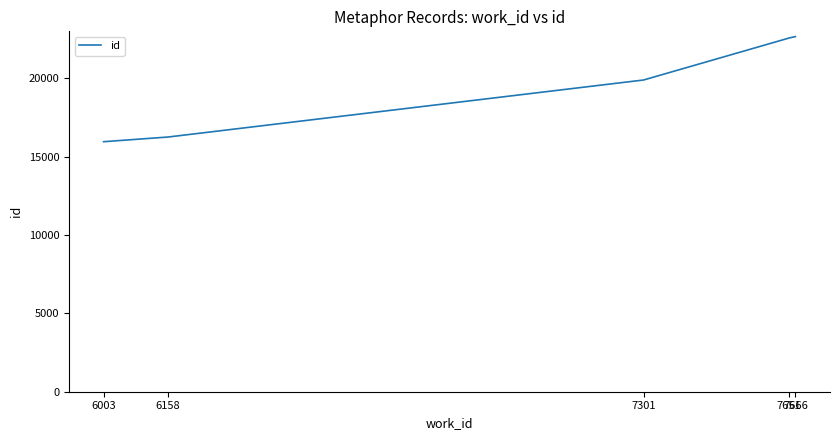

What is the sum of all values?

97295